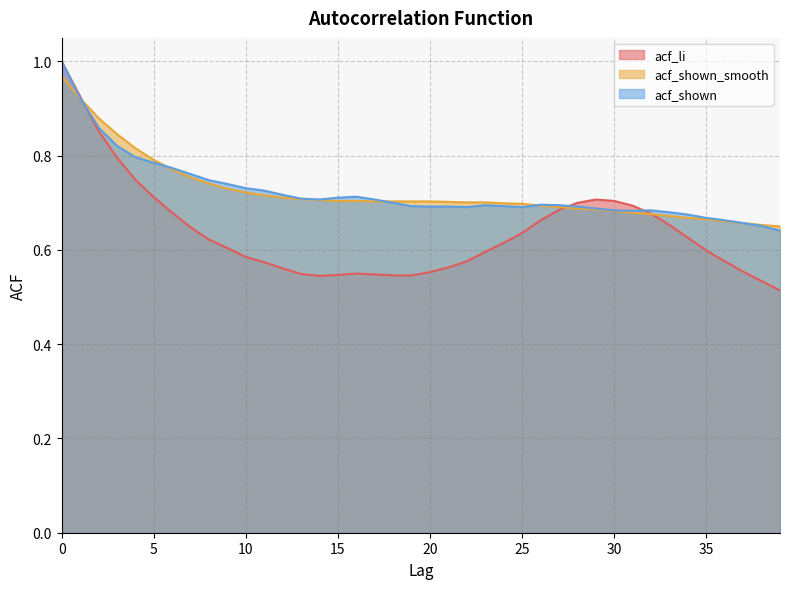

List the labels in order of acf_shown_smooth value, smallest first.

39, 38, 37, 36, 35, 34, 33, 32, 31, 30, 29, 28, 27, 26, 25, 24, 22, 23, 21, 17, 18, 19, 20, 15, 16, 14, 13, 12, 11, 10, 9, 8, 7, 6, 5, 4, 3, 2, 1, 0